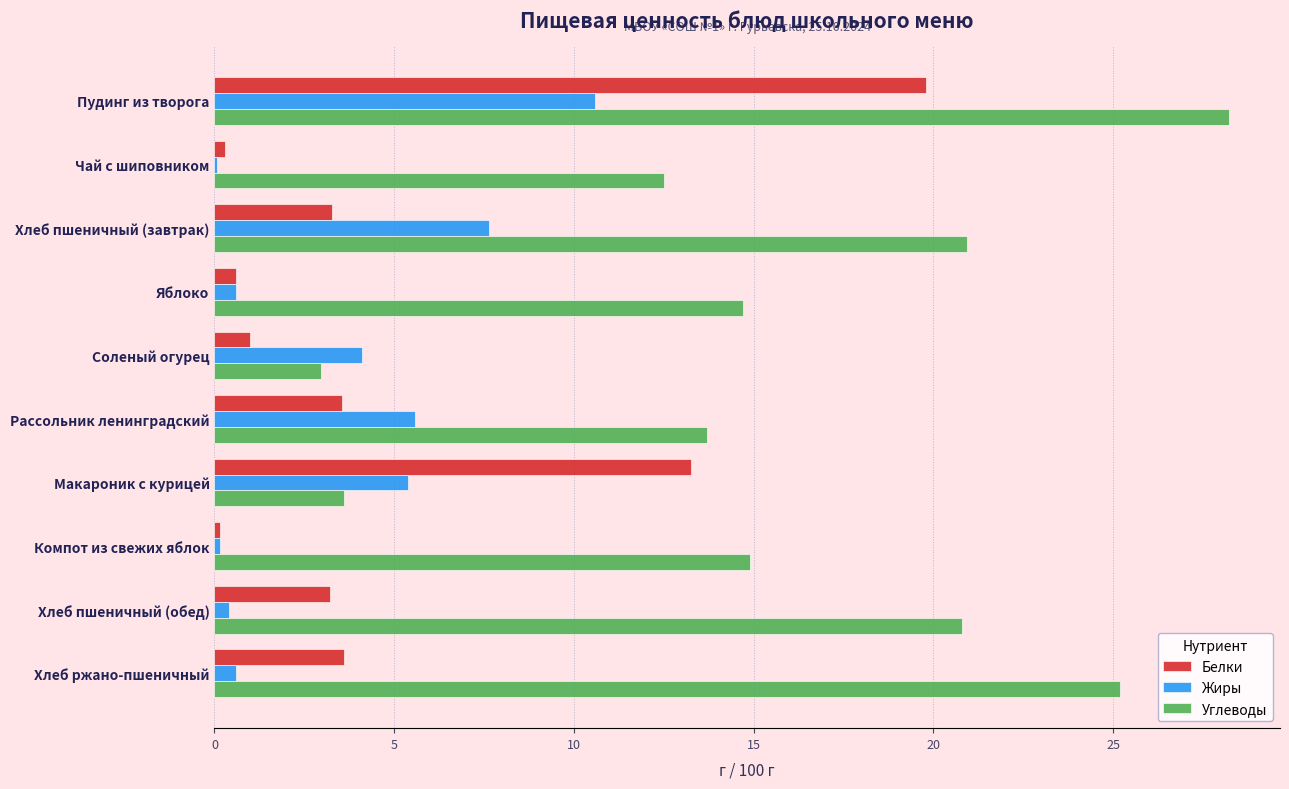

Which series has the largest total across all categories?

Углеводы